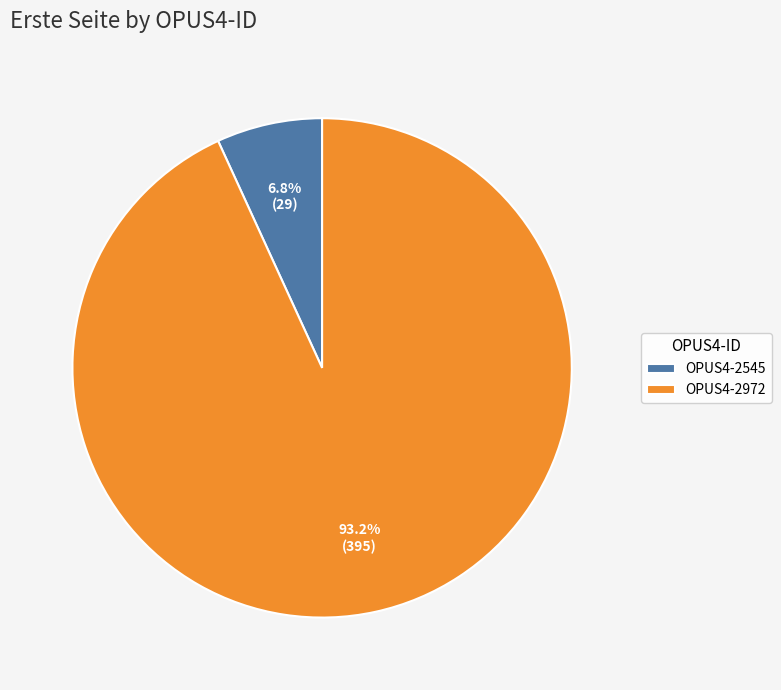

To the nearest percent, what percentage of the pie is OPUS4-2972?

93%